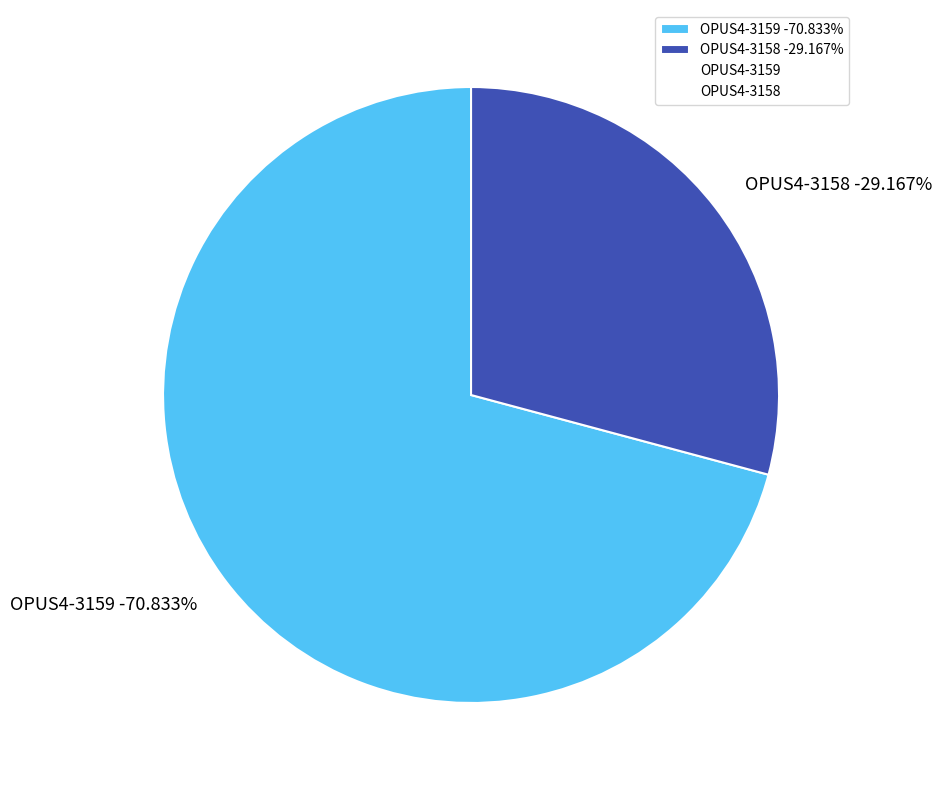

Rank the categories by value from highest to lowest.

OPUS4-3159, OPUS4-3158